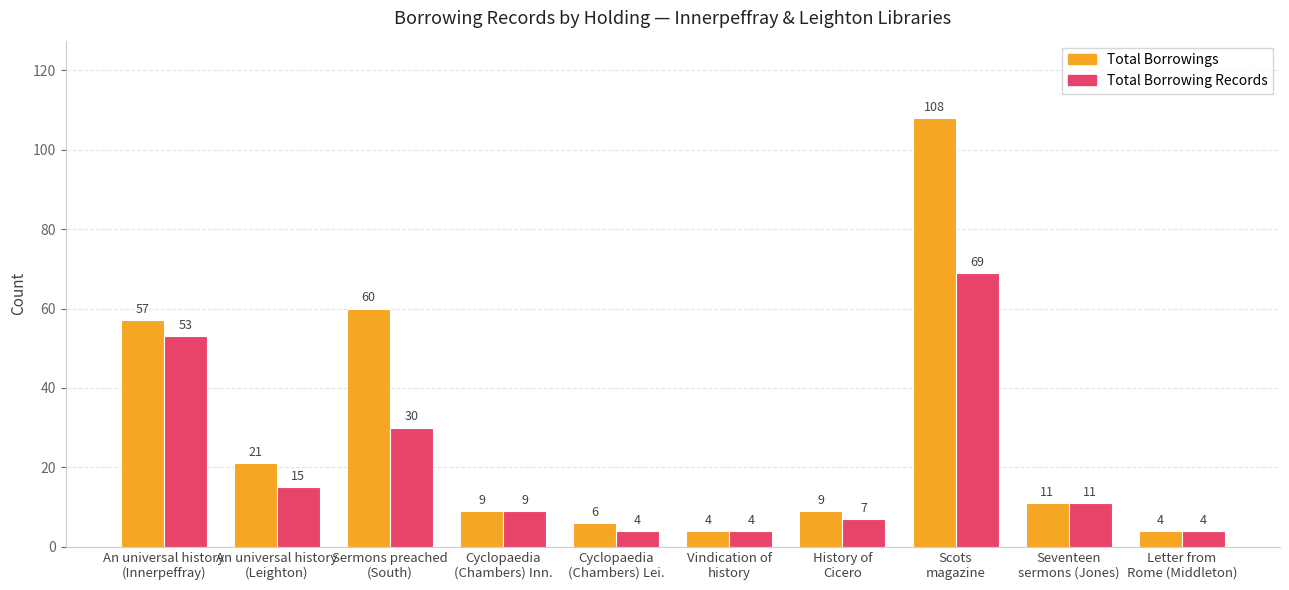

What is the spread (max minus min) of values at An universal history
(Leighton)?

6